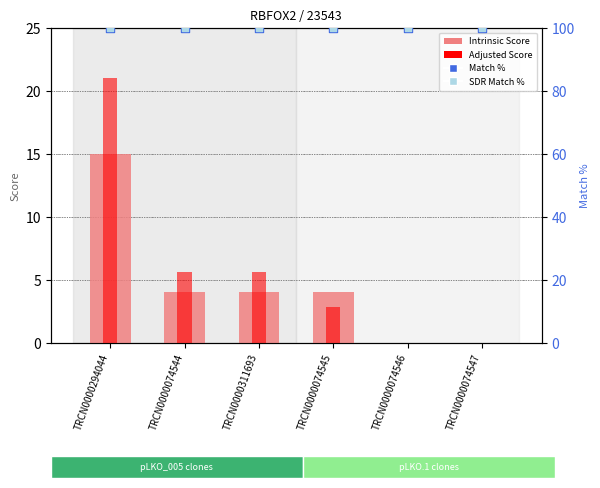

Which series reaches the minimum Y coordinate?

Intrinsic Score